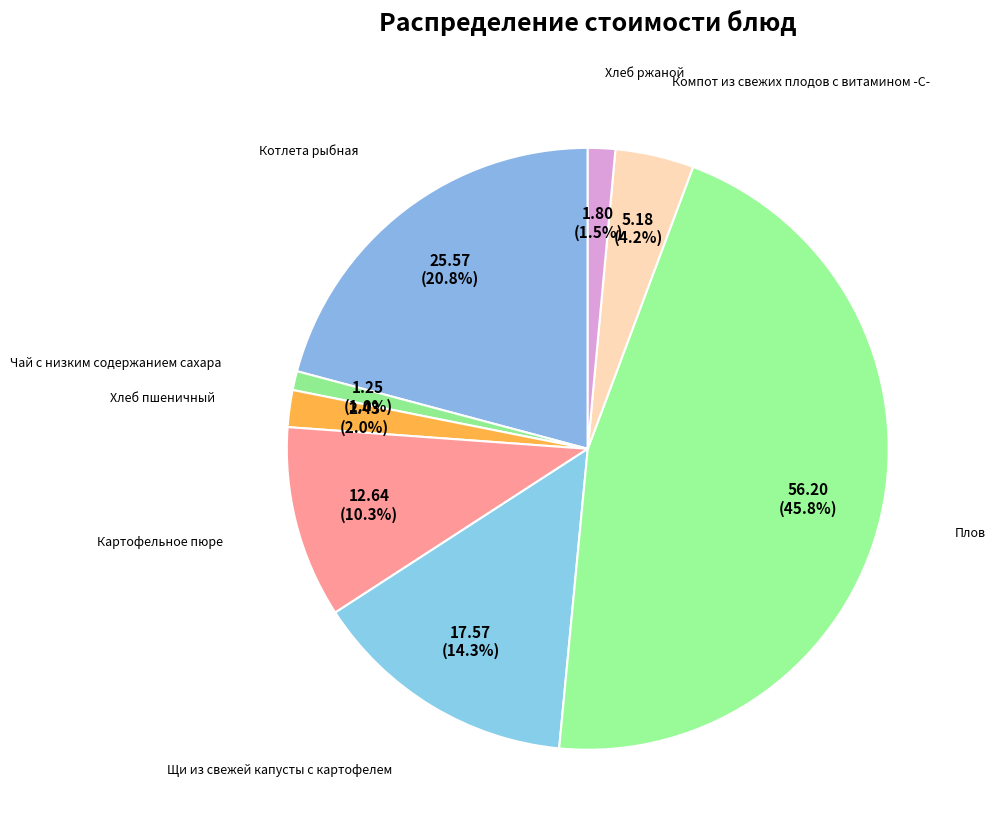

Between Хлеб ржаной and Хлеб пшеничный, which is larger?

Хлеб пшеничный